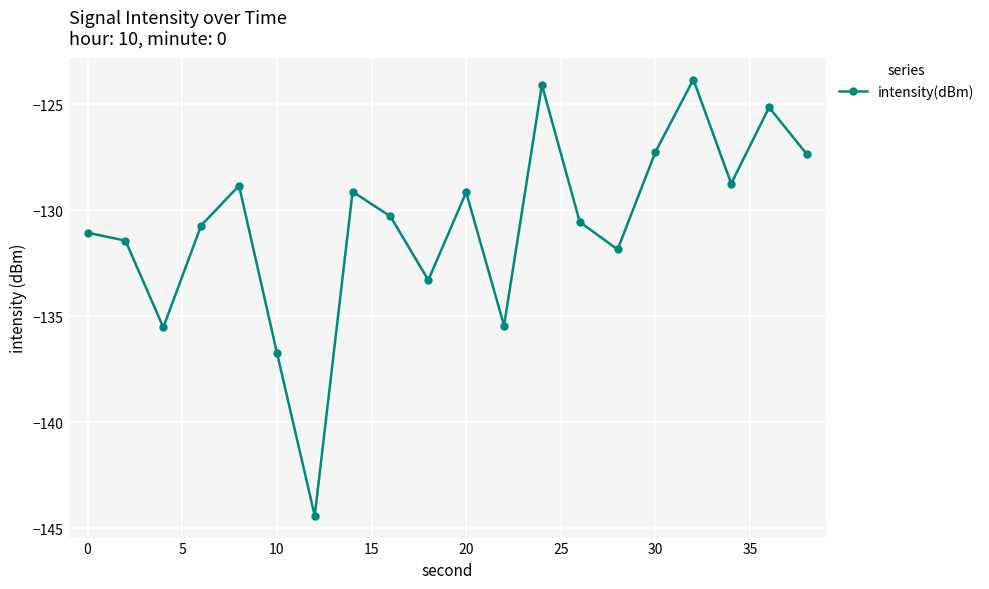

What is the smallest value displayed?

-144.4